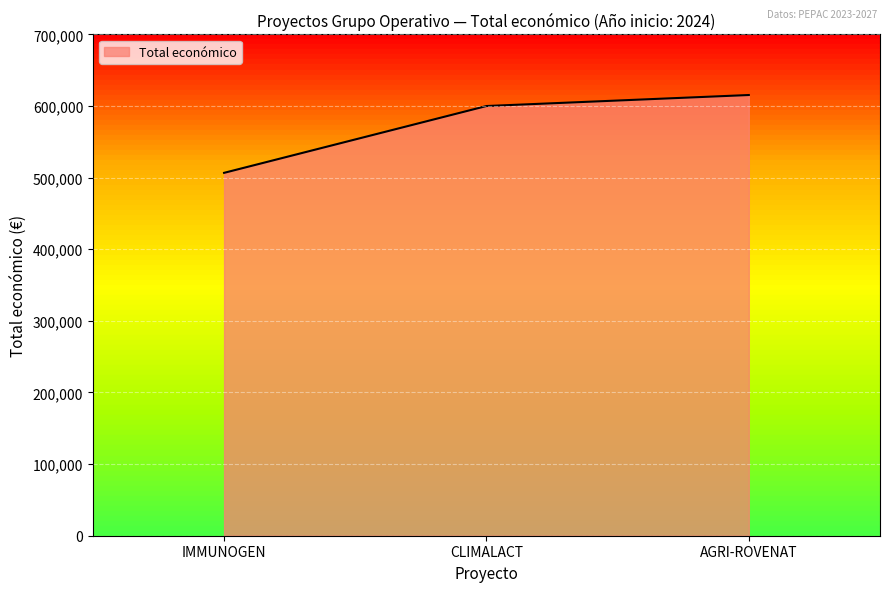

Reading left to right, extract all data points from this chart.

506703	600000	615375